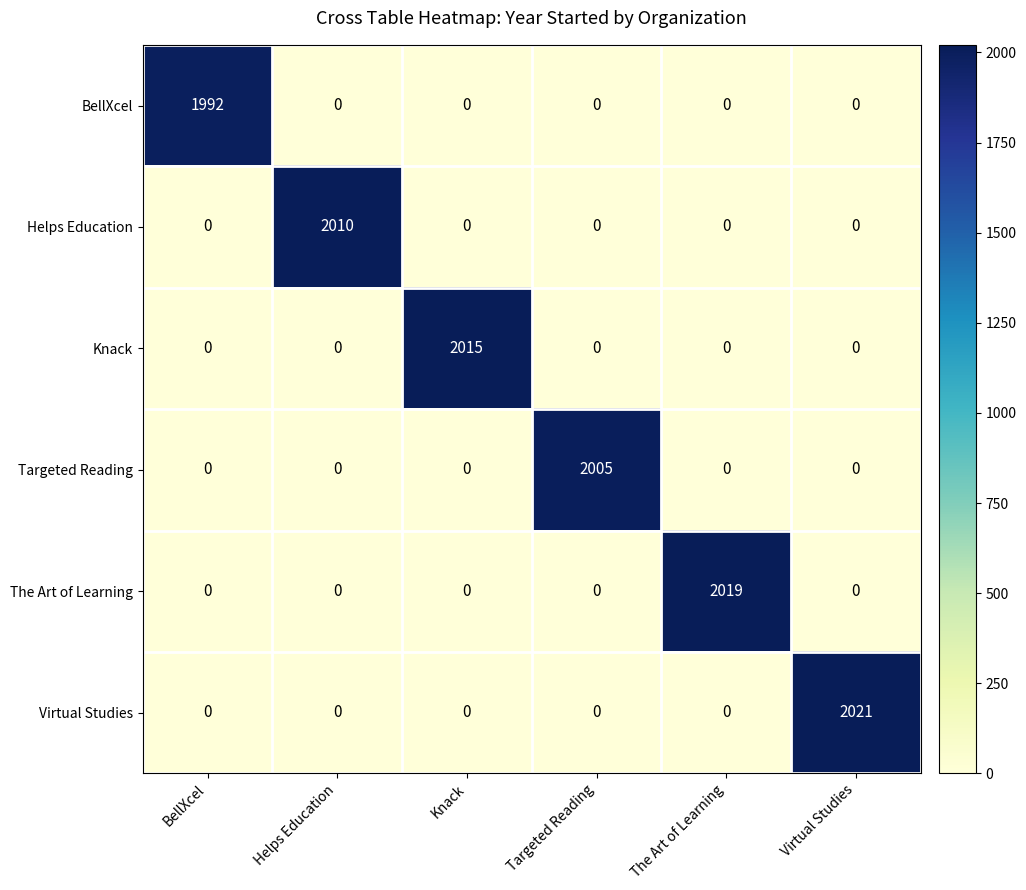

True or false: Targeted Reading has a value of 0 at BellXcel.

True